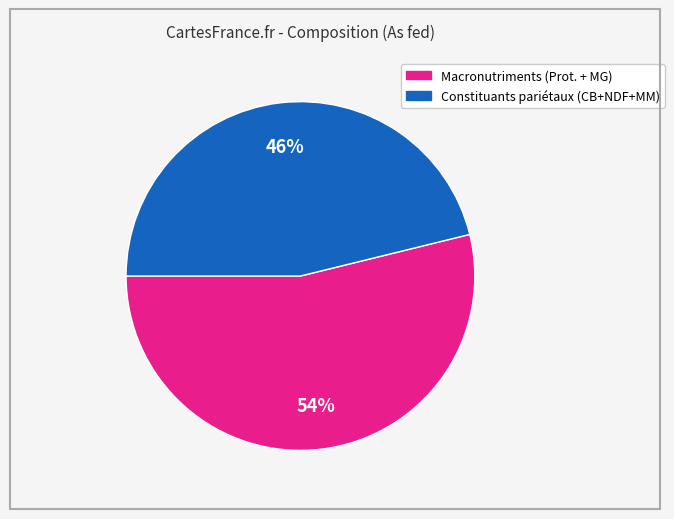

To the nearest percent, what is the difference between the largest and smallest slice percentages?

8%